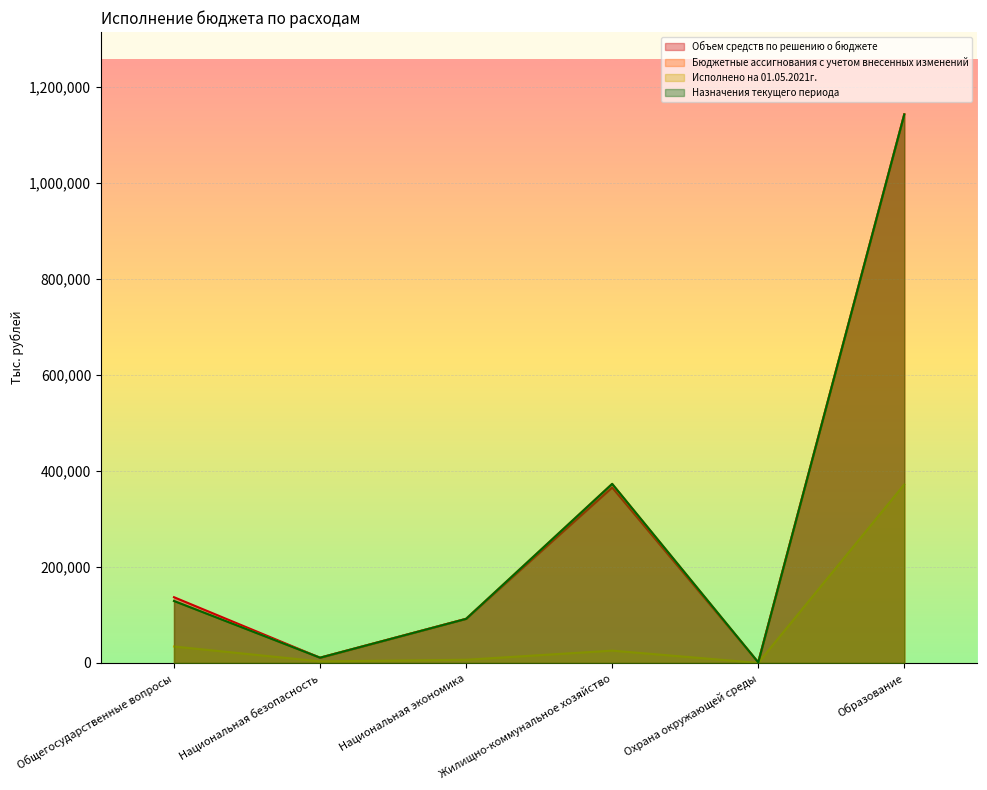

What is the difference between the highest and lowest values at Национальная безопасность?

7776.9